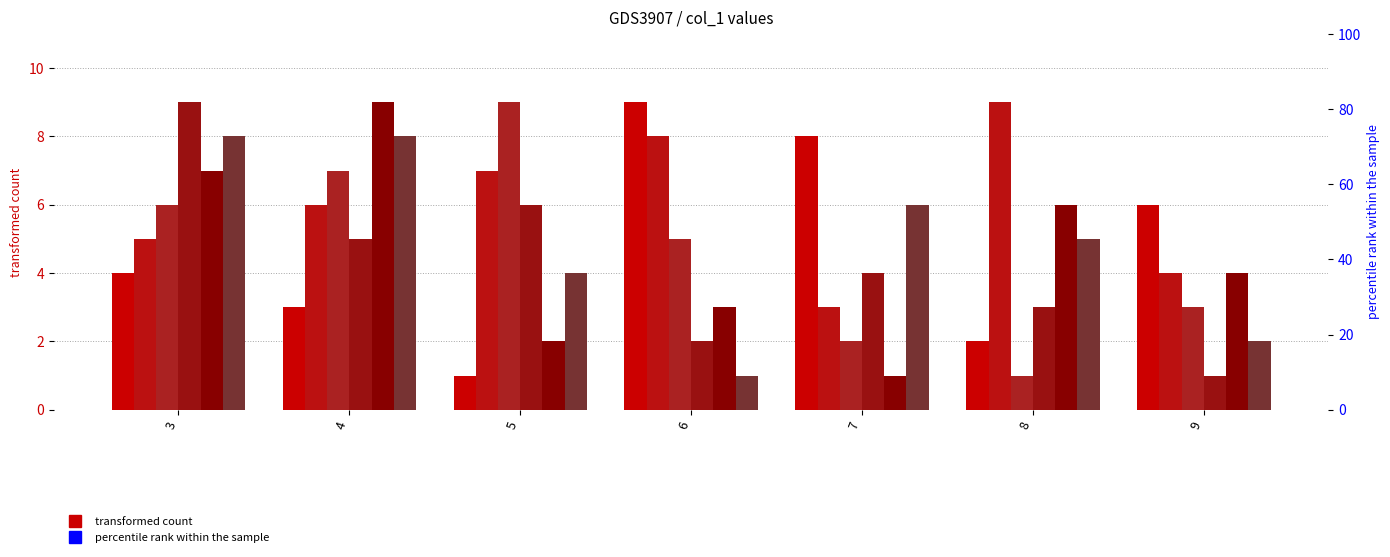

Is it true that col_9 equals 0 at 9?

False